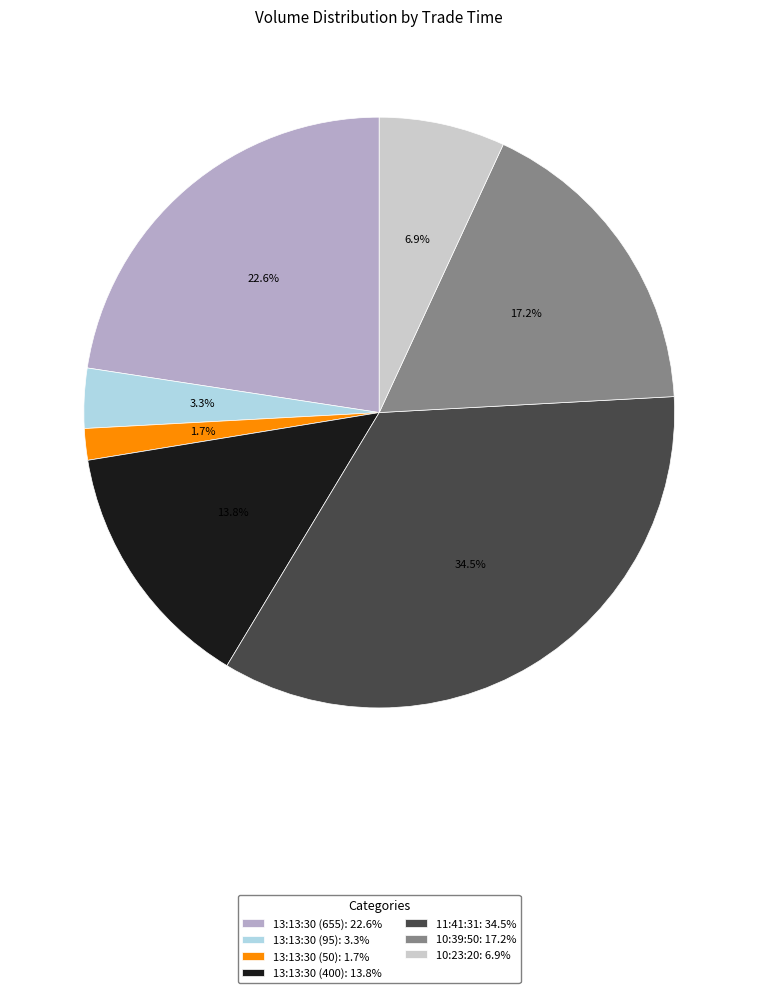

Which has a higher value, 13:13:30 (95) or 13:13:30 (655)?

13:13:30 (655)